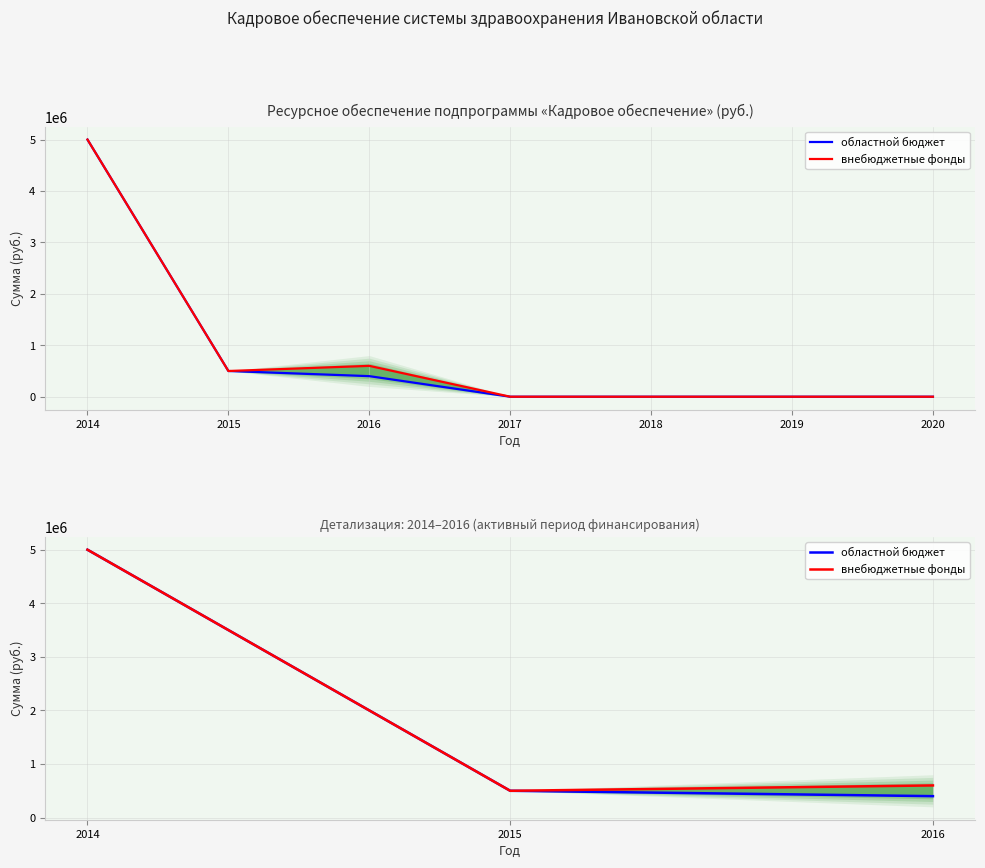

What is the difference between the областной бюджет values at 2015 and 2016?

100000